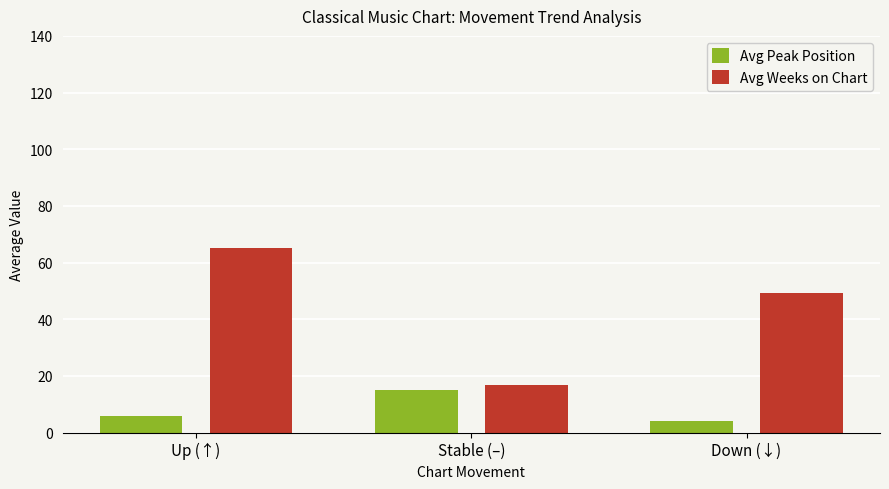

Reading left to right, extract all data points from this chart.

Avg Peak Position: 5.8	15.1	4.1
Avg Weeks on Chart: 65.3	16.6	49.3